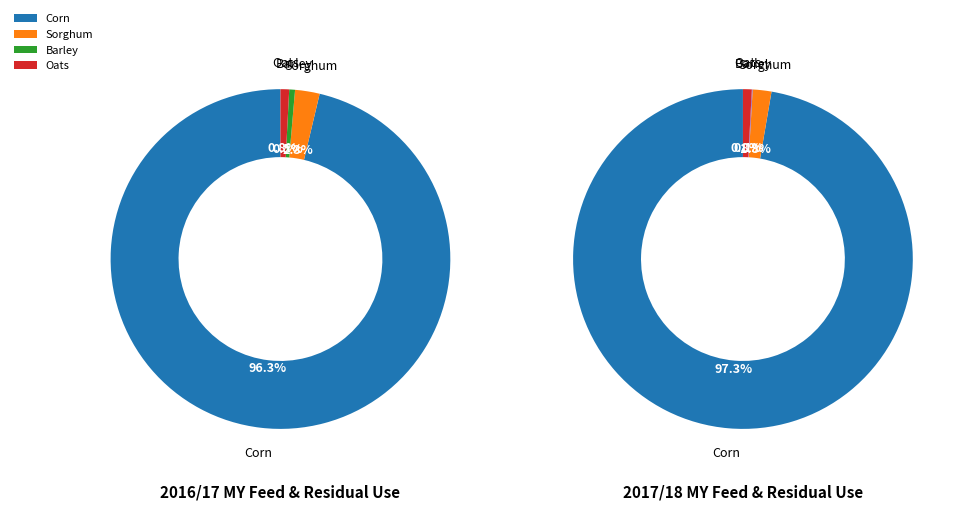

To the nearest percent, what is the difference between the largest and smallest slice percentages?

96%